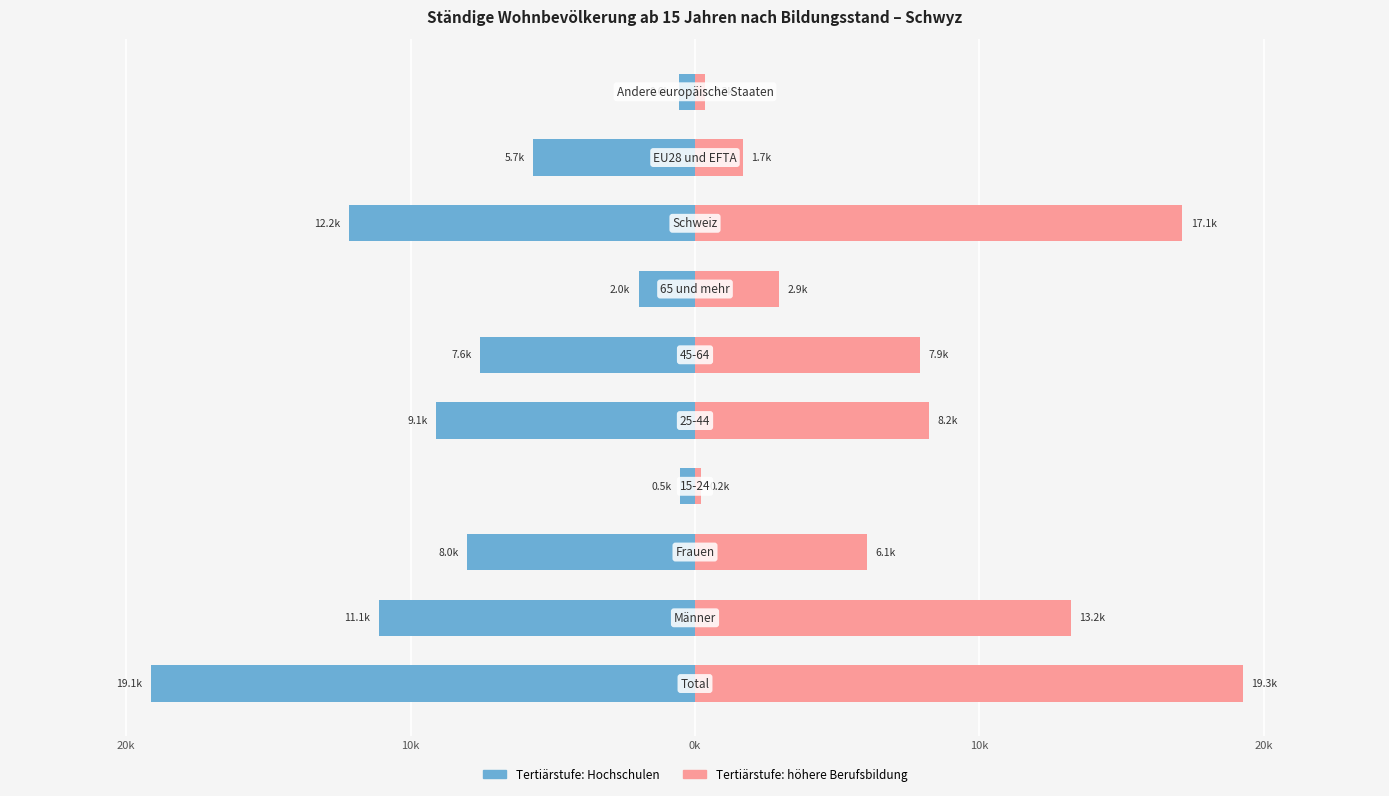

List the series in order of their overall mean, highest first.

Tertiärstufe: höhere Berufsbildung, Tertiärstufe: Hochschulen